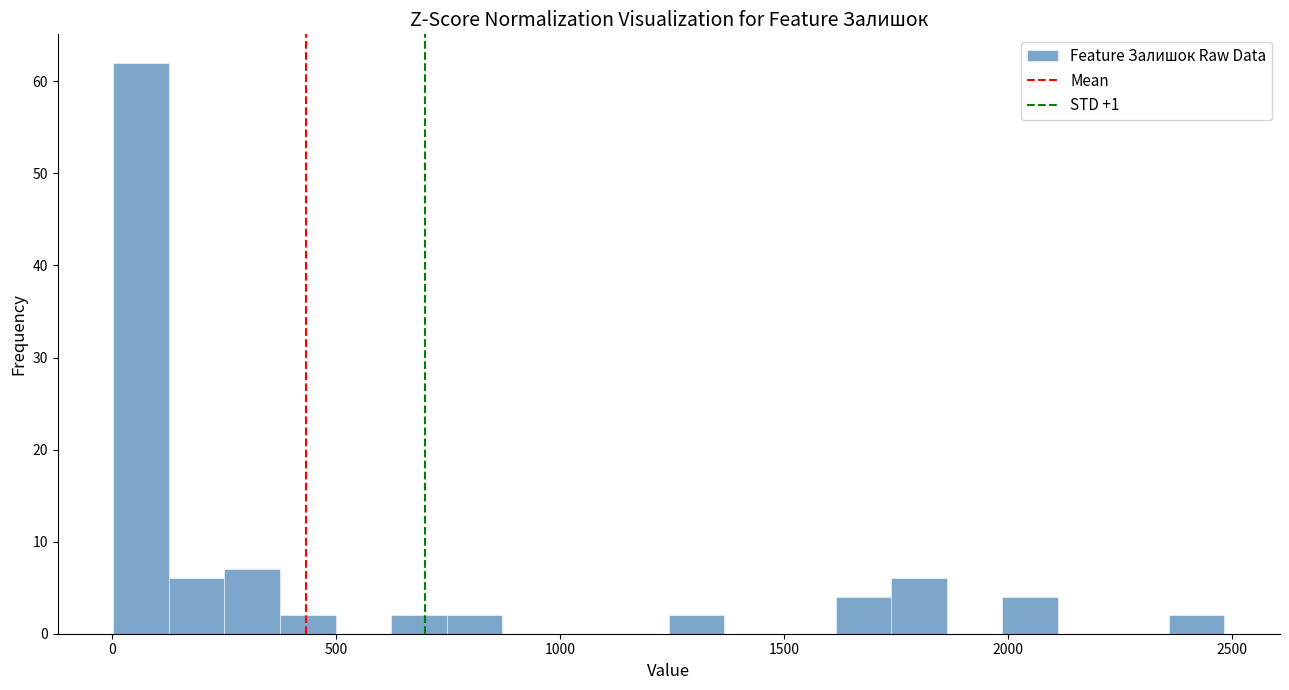

Read against the x-axis, roughly where is the centre of the tallest bar?

50